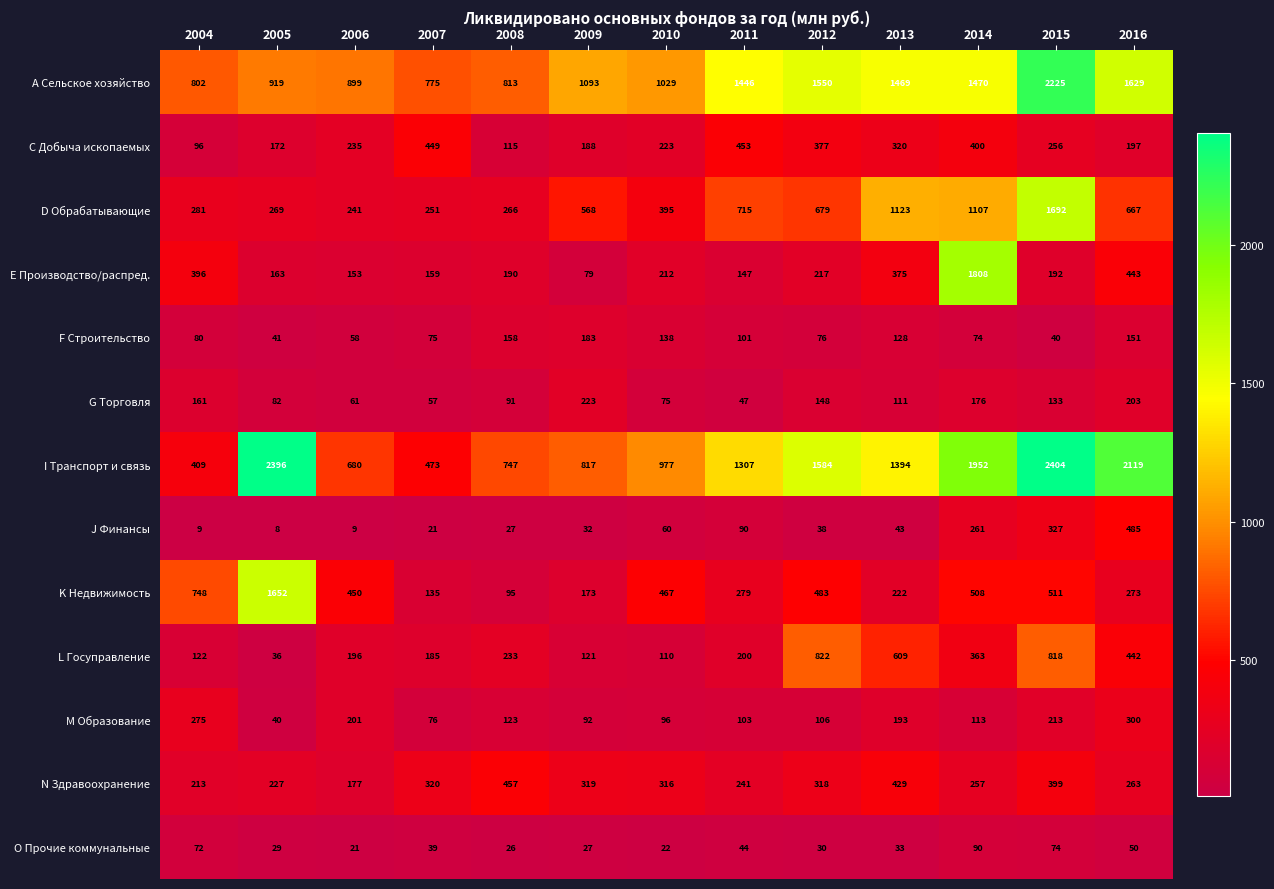

What is the maximum value shown in the chart?

2404